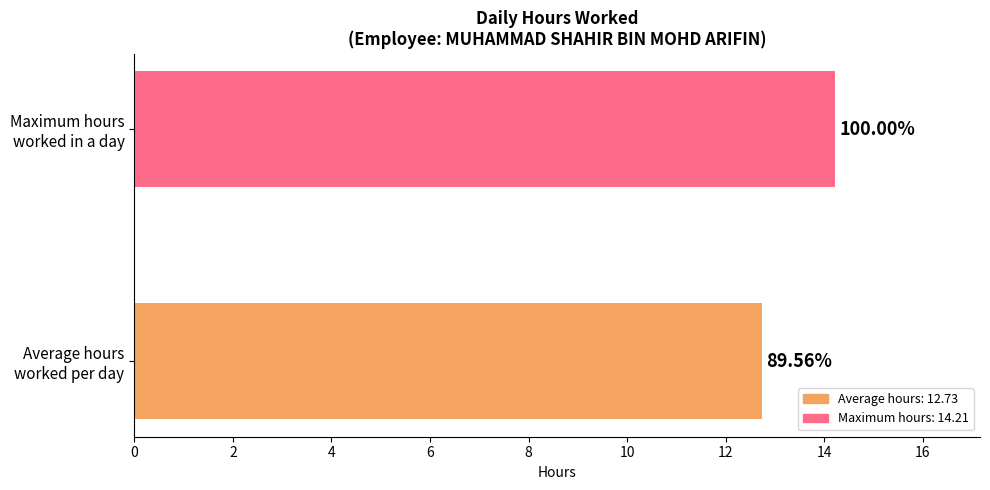

The chart shows a value of 19.5 at 13-Mon. True or false?

False